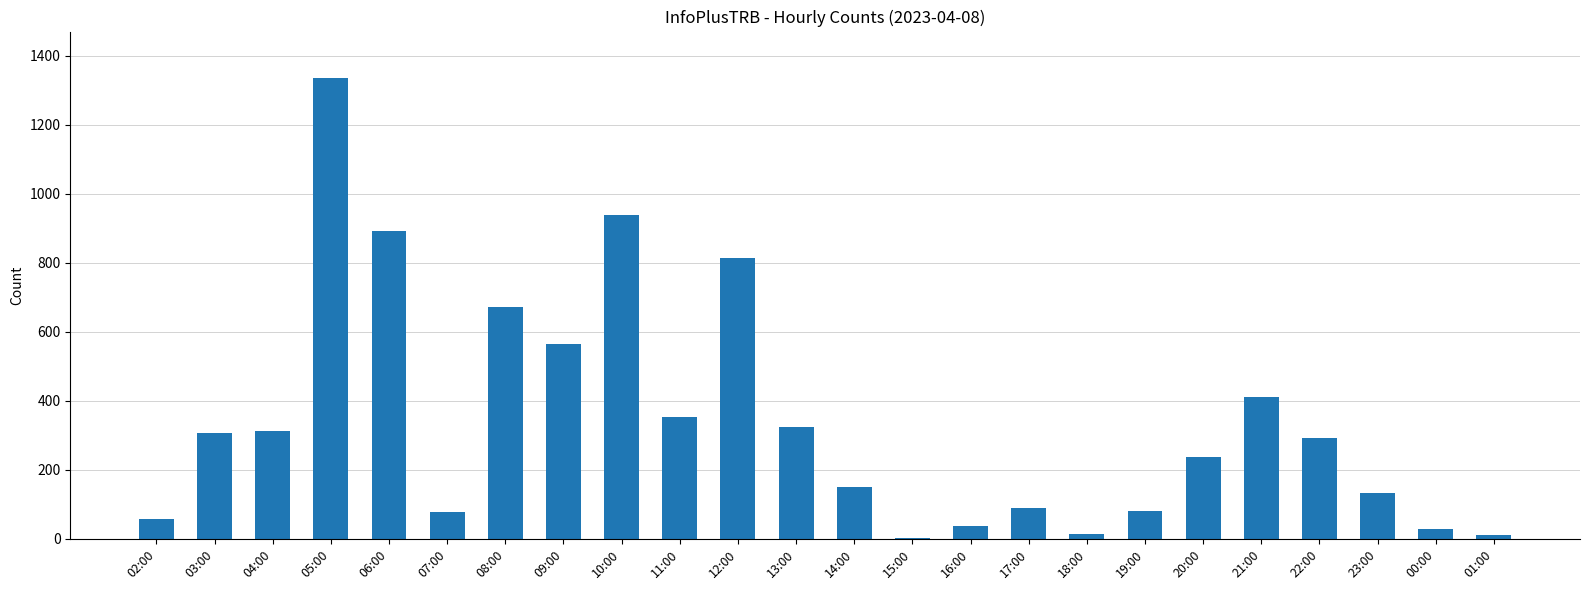

Count the number of data series in this chart.

1